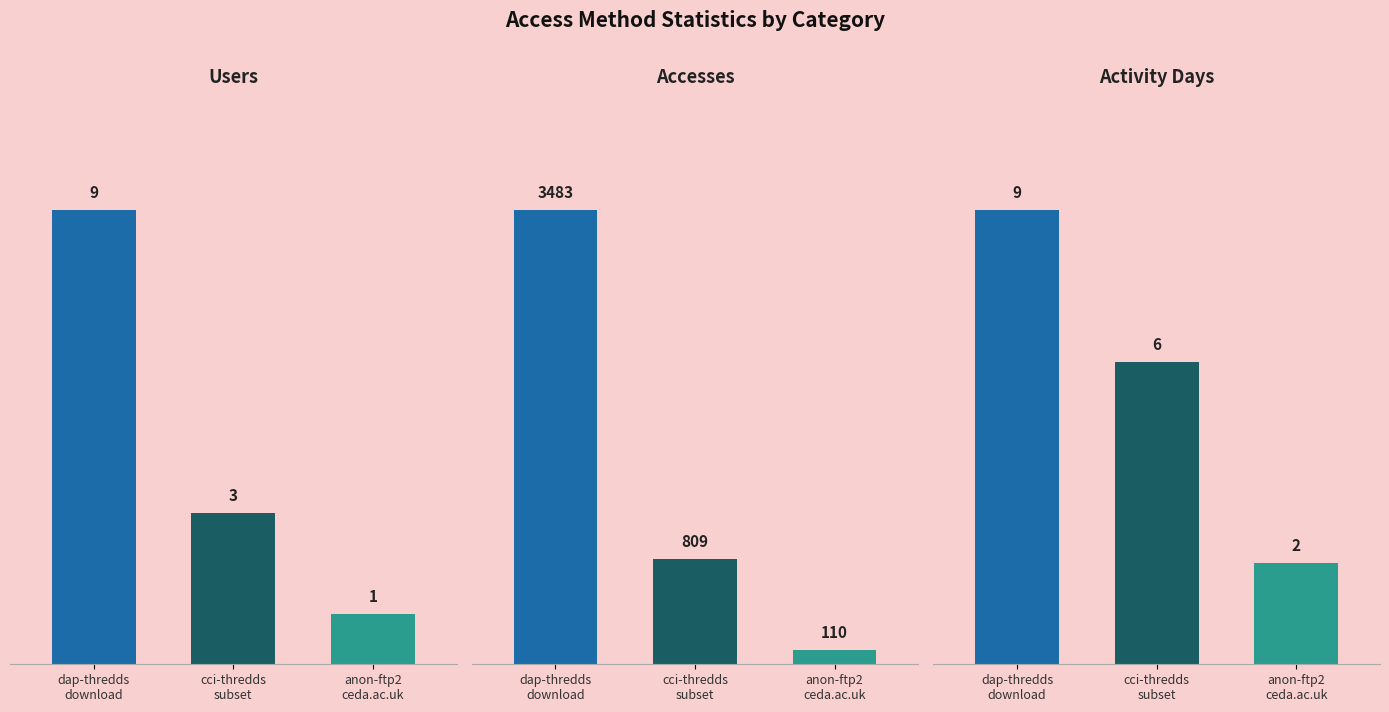

Are the bars grouped side by side (vs. stacked)?

Yes